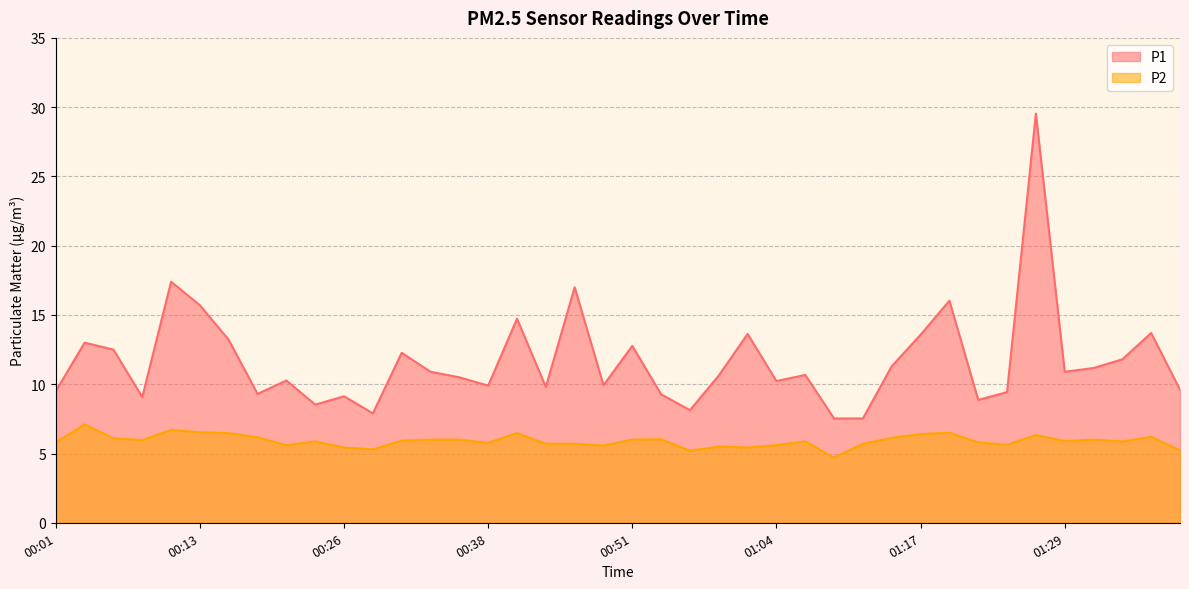

What is the total value across all series at 01:34?

17.7